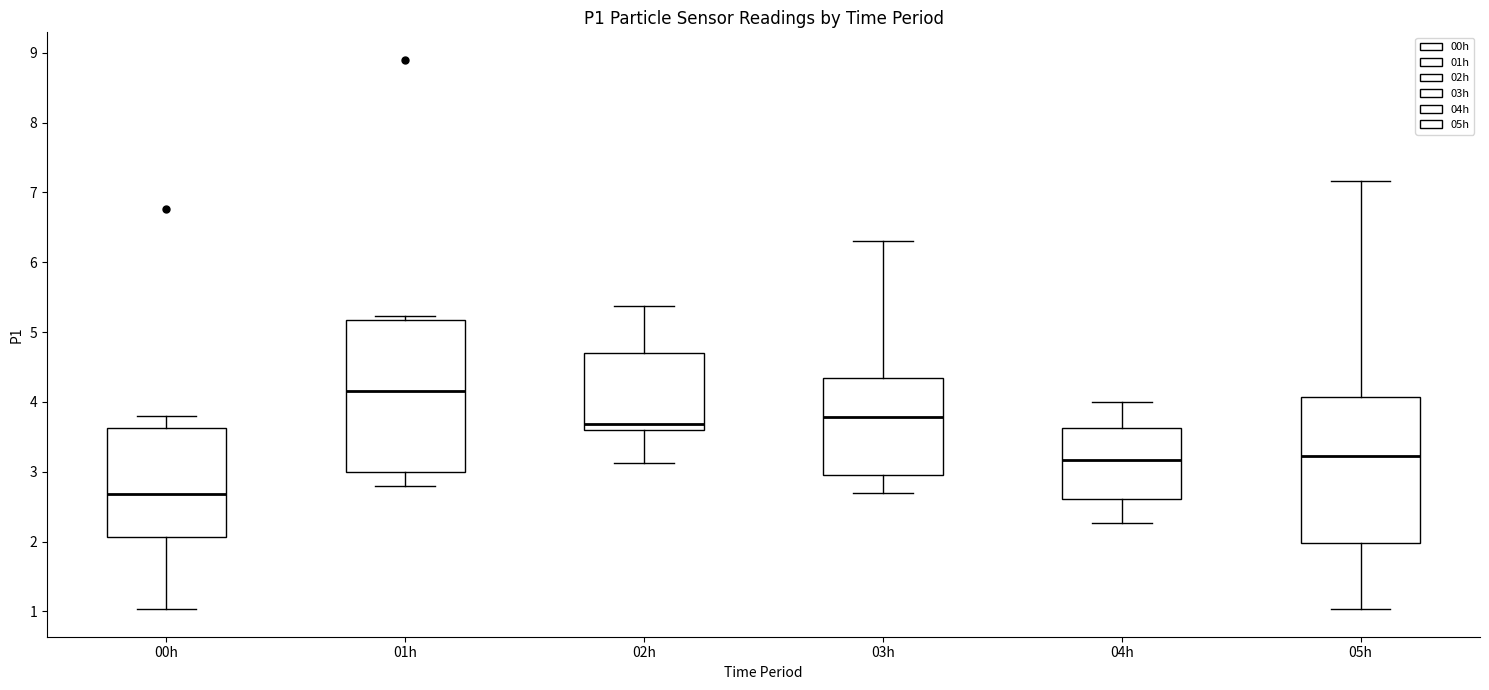

Reading left to right, read every box against the y-axis: the position of its median line, the range the box covers, and the ends of its whiskers. The values are not printed on the chart, so give them approximately, as read against the axis.

00h: median 2.7, box 2.1 to 3.6, whiskers 1.0 to 3.8
01h: median 4.2, box 3.0 to 5.2, whiskers 2.8 to 5.2 (just above the box's upper edge)
02h: median 3.7, box 3.6 to 4.7, whiskers 3.1 to 5.4
03h: median 3.8, box 2.9 to 4.3, whiskers 2.7 to 6.3
04h: median 3.2, box 2.6 to 3.6, whiskers 2.3 to 4.0
05h: median 3.2, box 2.0 to 4.1, whiskers 1.0 to 7.2